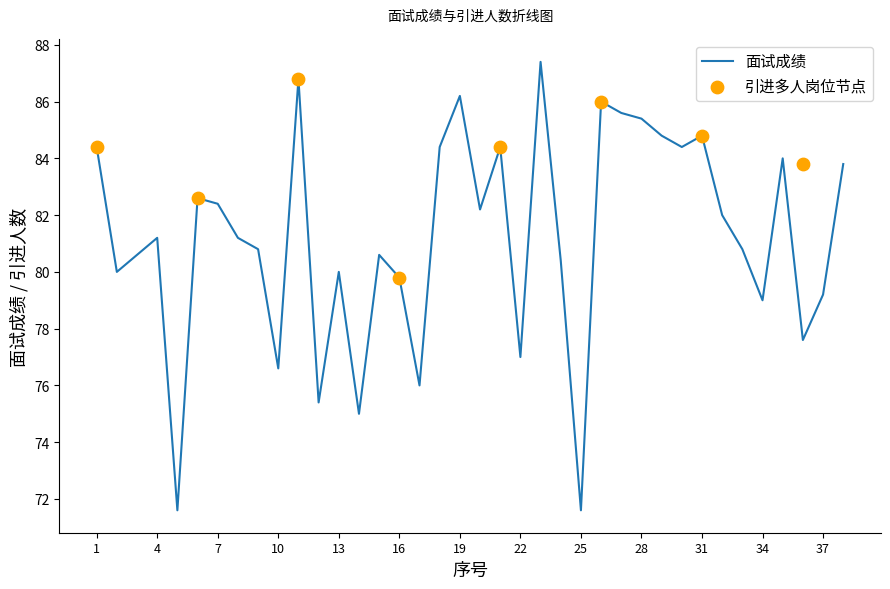

Which has a higher value, 20 or 3?

20